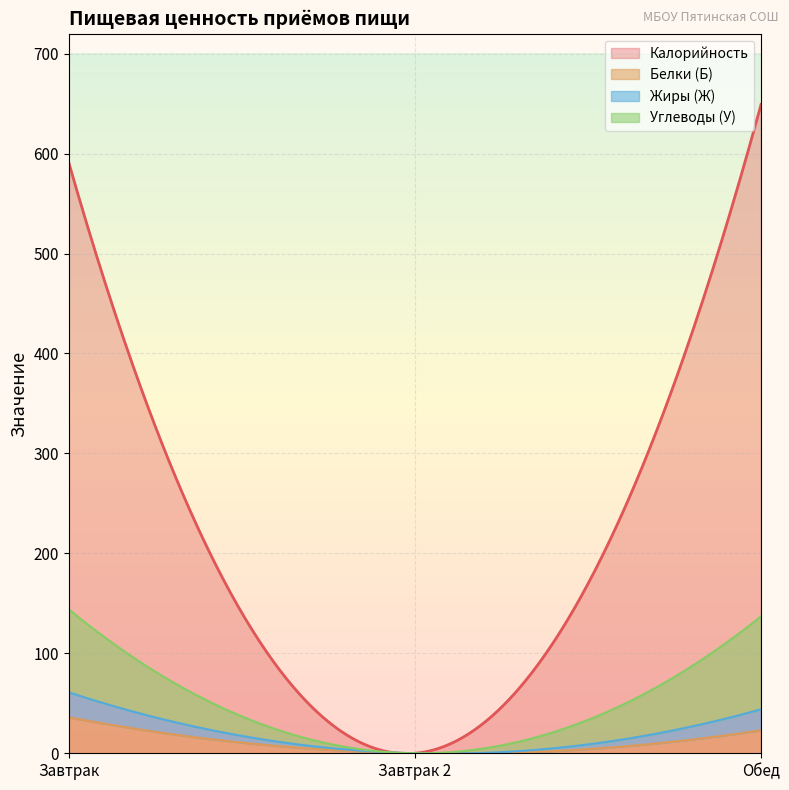

Which series has the widest spread of values?

Калорийность